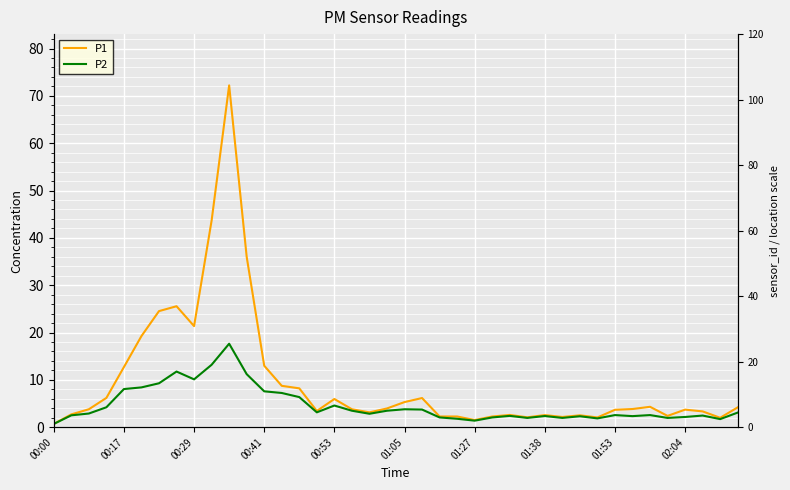

True or false: P2 and P1 intersect in this chart.

False